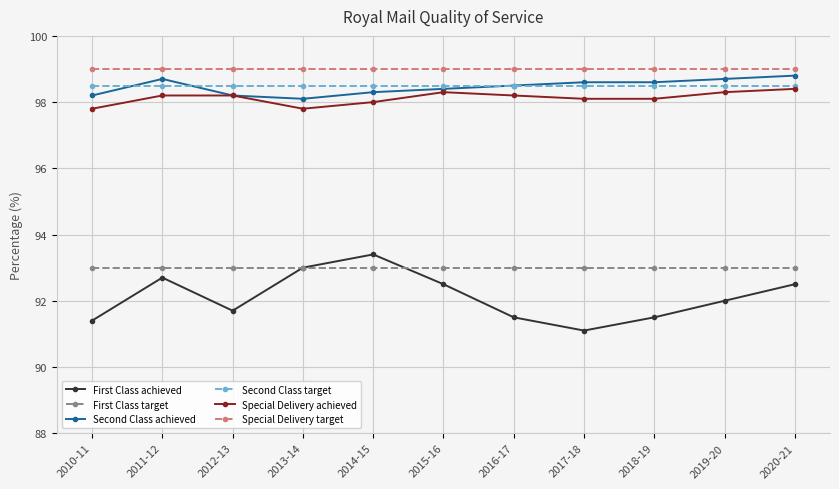

Is this an area chart (filled region under the line)?

No